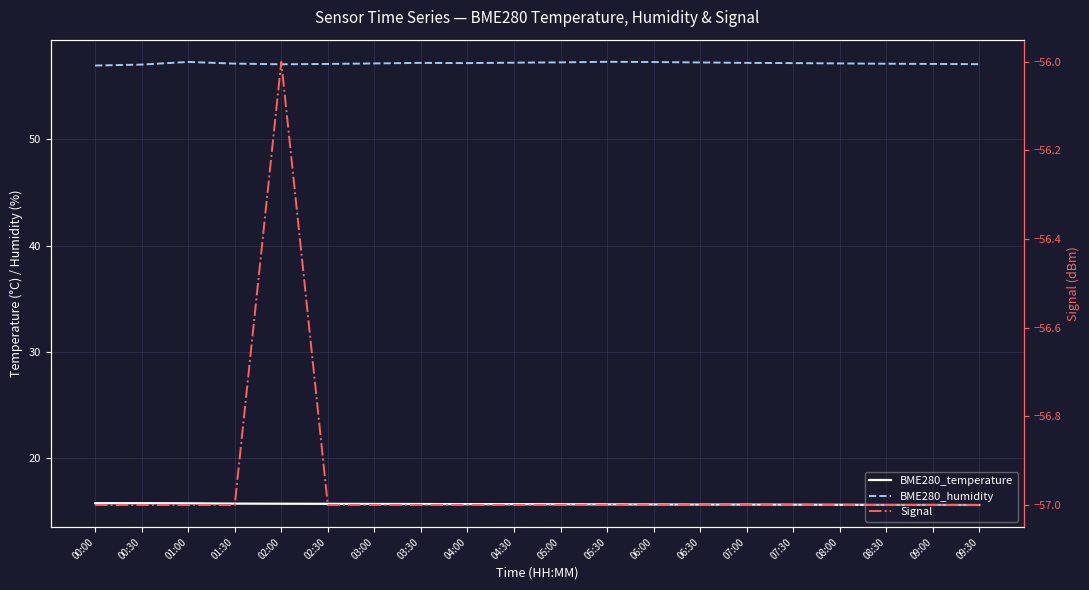

How many series are shown in this chart?

3